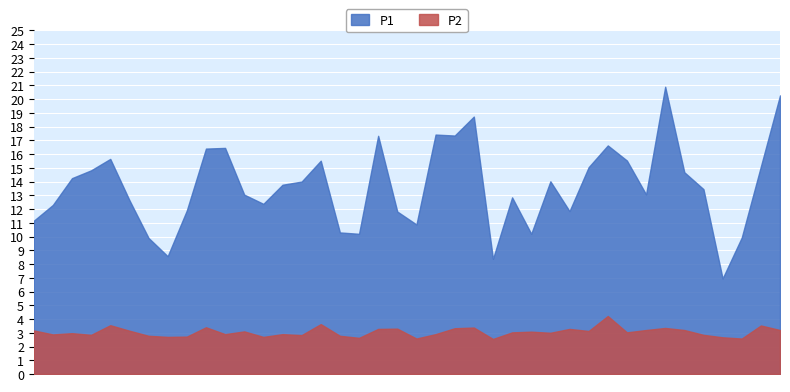

True or false: P2 and P1 cross at least once.

False